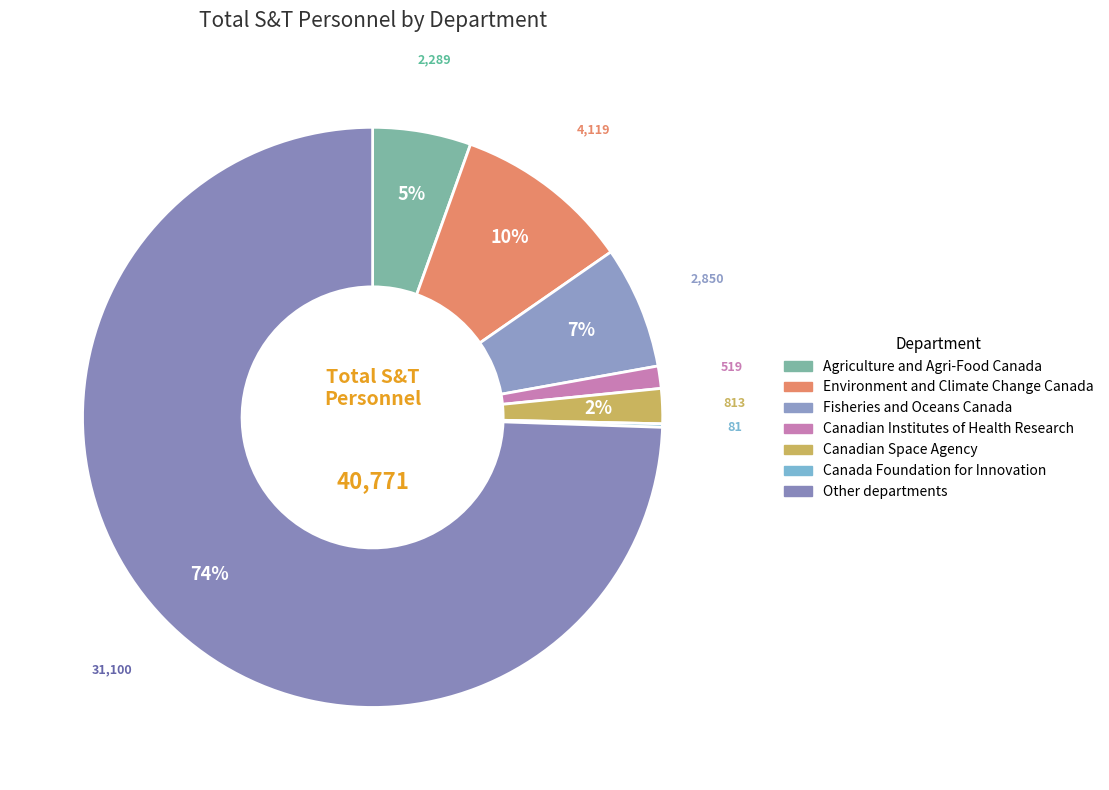

What percentage is the Environment and Climate Change Canada slice, to the nearest percent?

10%